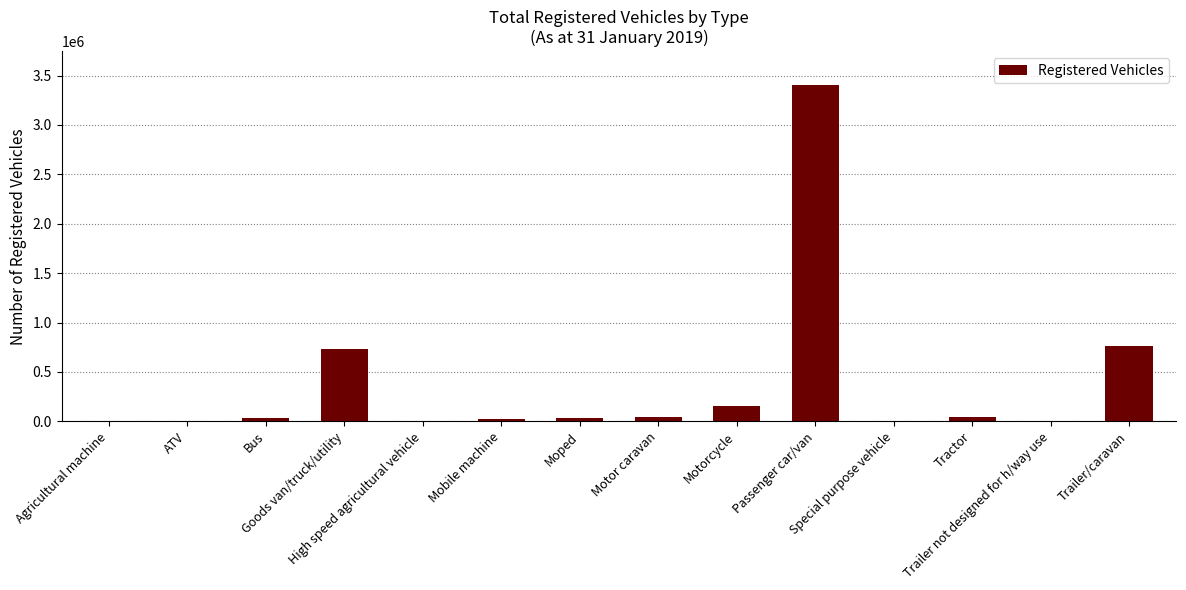

Does the chart contain stacked bars?

No